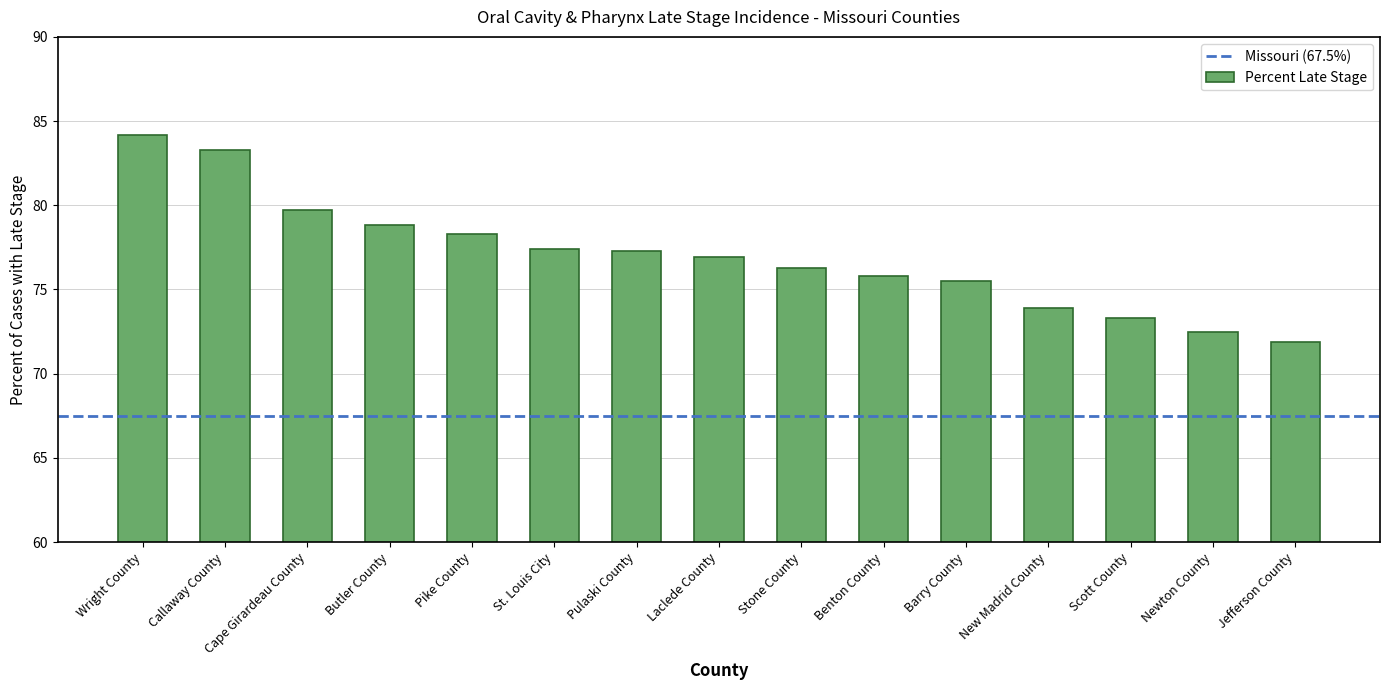

Where does the data first go above 76?

Wright County